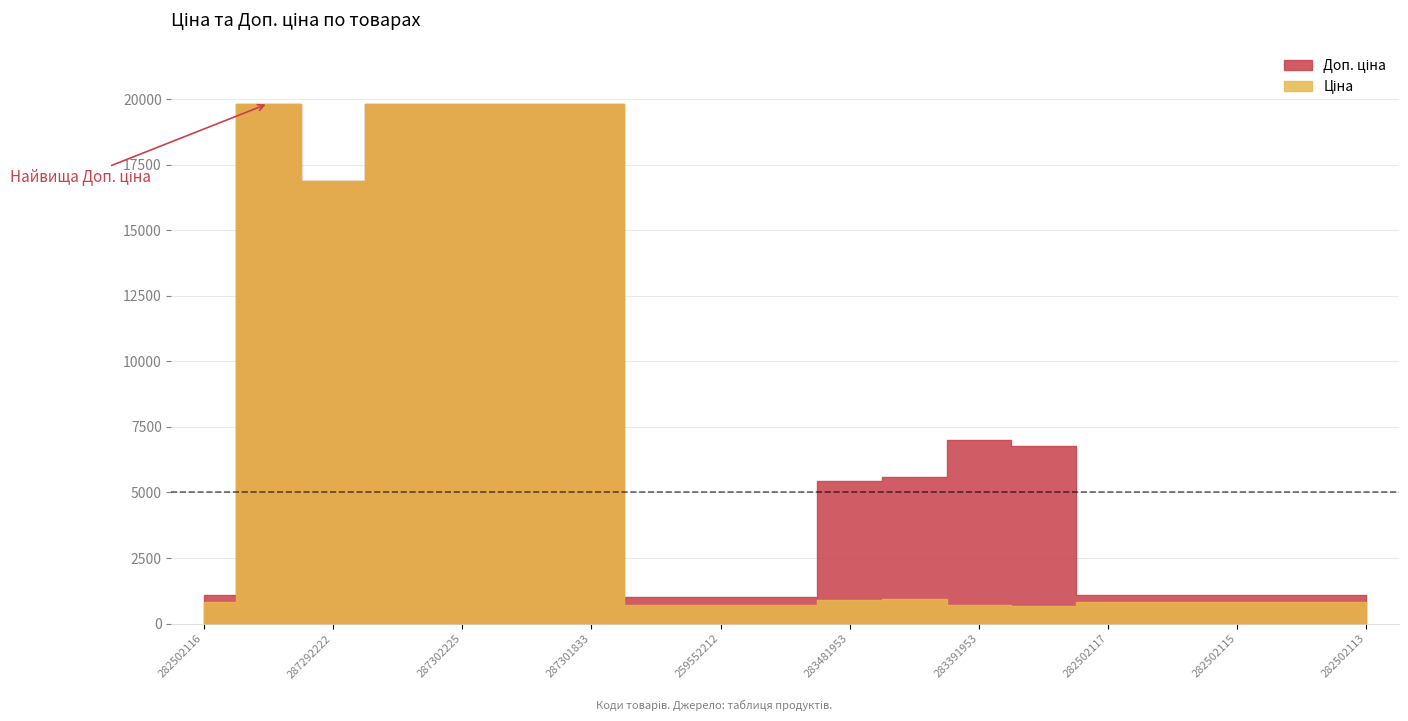

Read the Доп. ціна value at 283391953.

7004.3